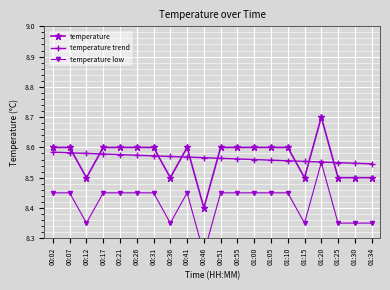

Is it true that temperature low equals 15.1 at 01:00?

False